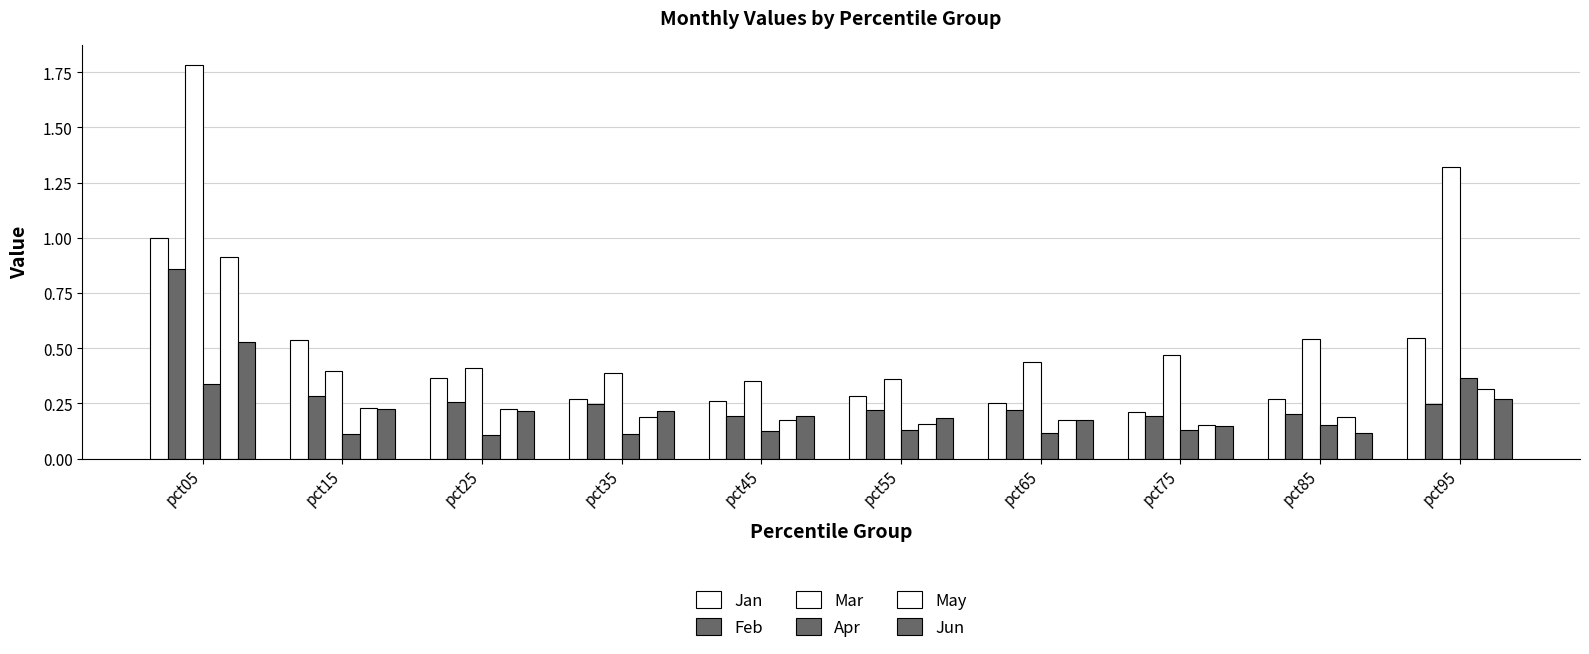

Read the Apr value at pct75.

0.1